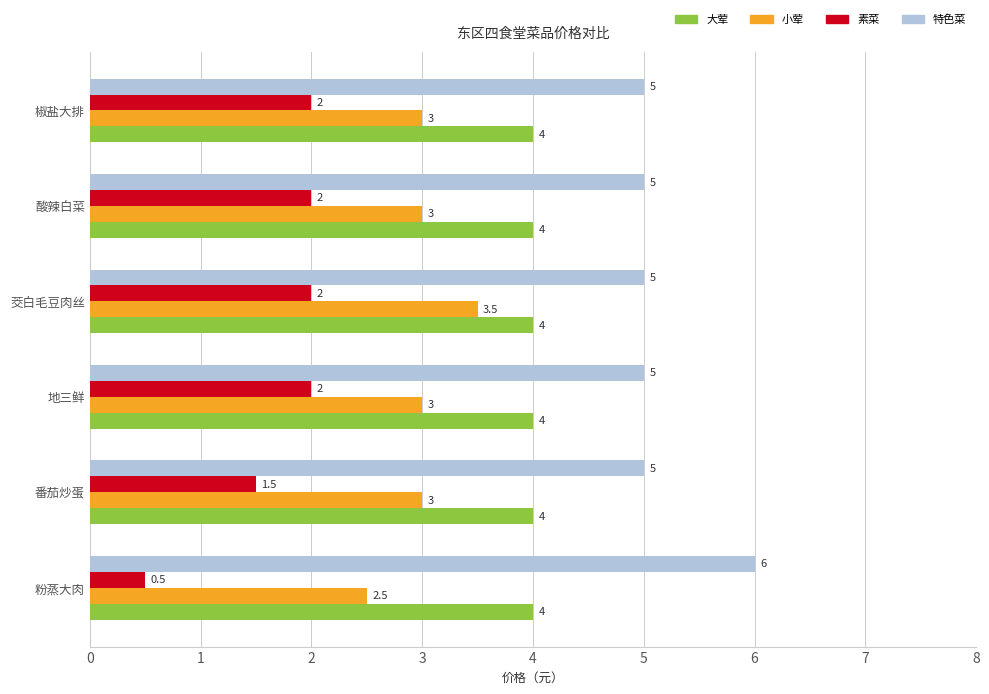

The 大荤 series shows 5.4 at 酸辣白菜. True or false?

False